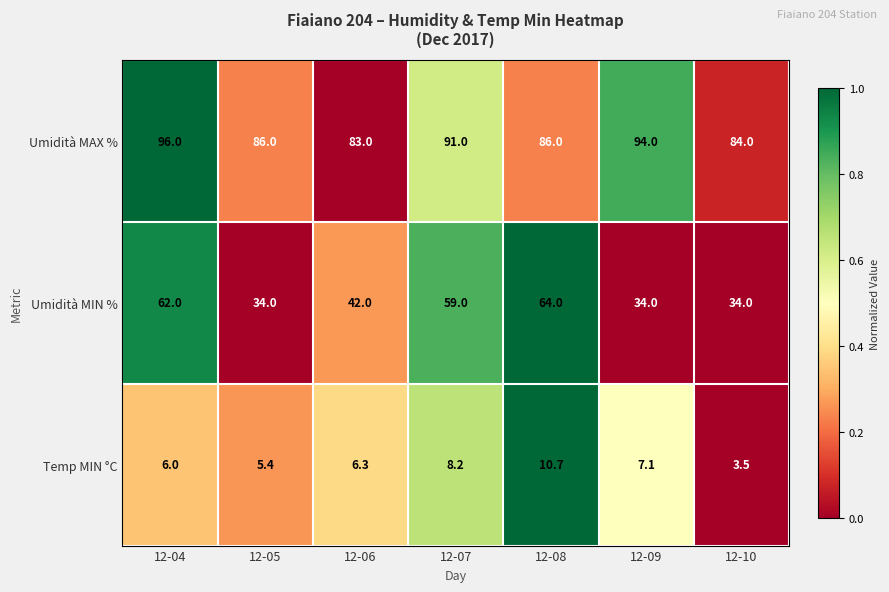

How many data points does each series have?

7